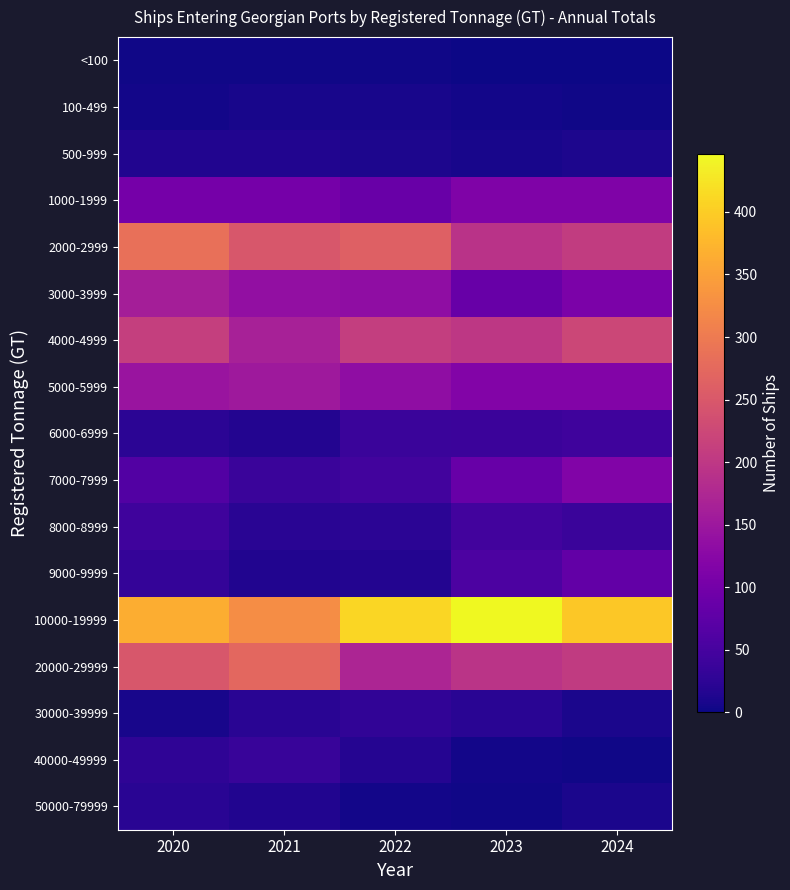

Reading left to right, transcribe all the data shown in this chart.

<100: 2020=2	2021=2	2022=2	2023=0	2024=0
100-499: 2020=5	2021=7	2022=7	2023=5	2024=3
500-999: 2020=14	2021=15	2022=12	2023=8	2024=11
1000-1999: 2020=102	2021=102	2022=88	2023=114	2024=114
2000-2999: 2020=284	2021=248	2022=263	2023=192	2024=207
3000-3999: 2020=161	2021=137	2022=133	2023=86	2024=109
4000-4999: 2020=212	2021=164	2022=210	2023=200	2024=223
5000-5999: 2020=146	2021=153	2022=133	2023=117	2024=118
6000-6999: 2020=23	2021=16	2022=38	2023=39	2024=43
7000-7999: 2020=64	2021=38	2022=47	2023=86	2024=115
8000-8999: 2020=43	2021=22	2022=23	2023=47	2024=38
9000-9999: 2020=33	2021=14	2022=16	2023=56	2024=81
10000-19999: 2020=365	2021=325	2022=411	2023=446	2024=395
20000-29999: 2020=248	2021=273	2022=171	2023=195	2024=204
30000-39999: 2020=8	2021=21	2022=29	2023=21	2024=10
40000-49999: 2020=27	2021=36	2022=19	2023=4	2024=2
50000-79999: 2020=22	2021=15	2022=4	2023=3	2024=10